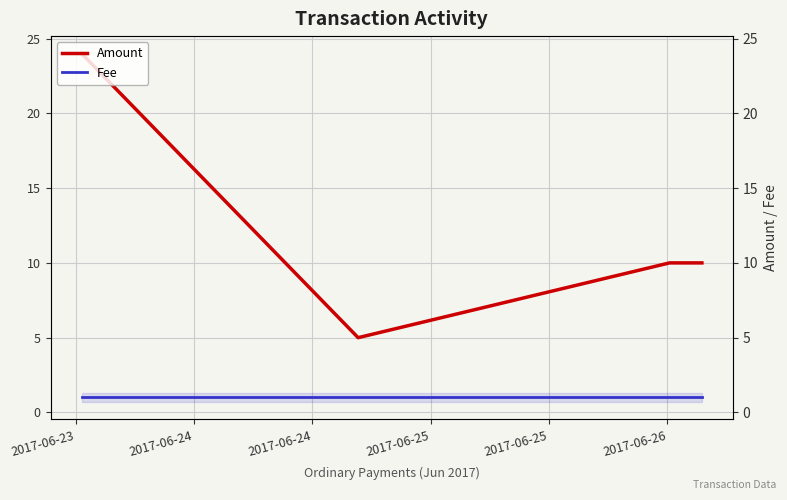

Where is the first local minimum for Amount?

2017-06-24